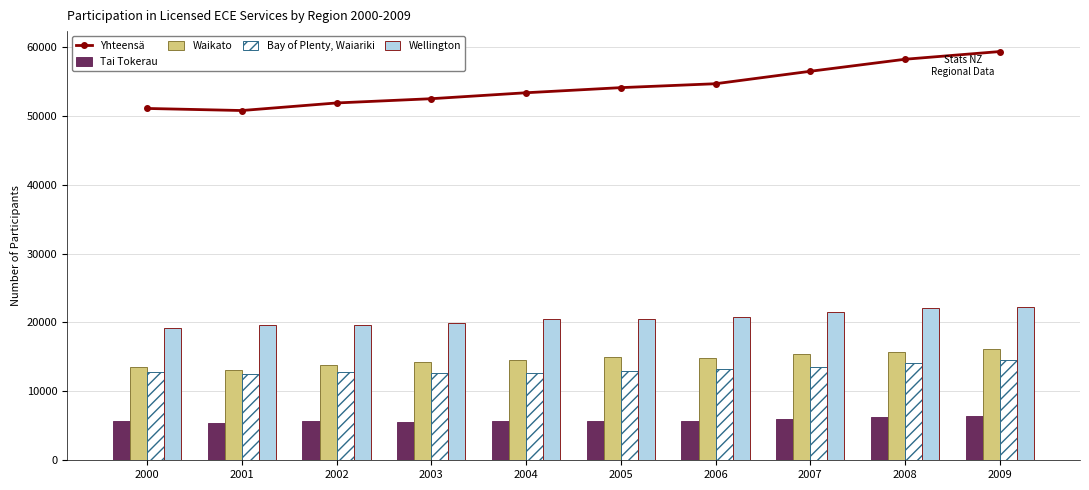

Which series has the widest spread of values?

Yhteensä